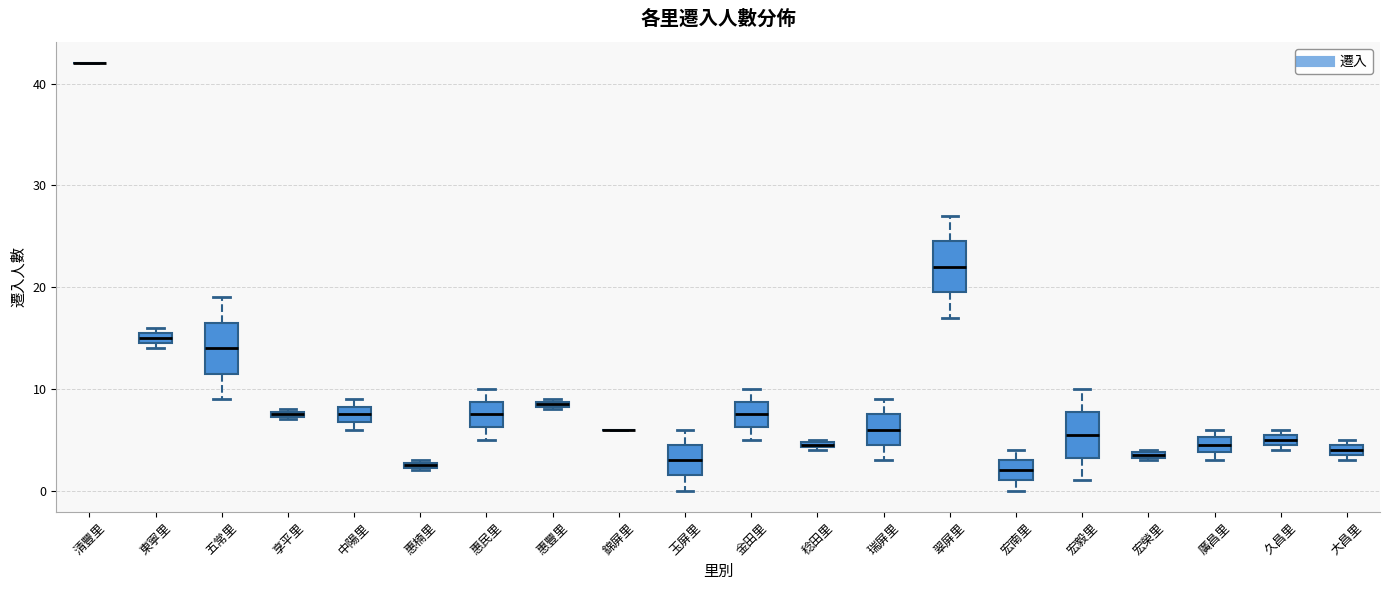

Where is the upper edge of the box for 瑞屏里 on the y-axis? The values are not printed on the chart, so give them approximately, as read against the axis.

8